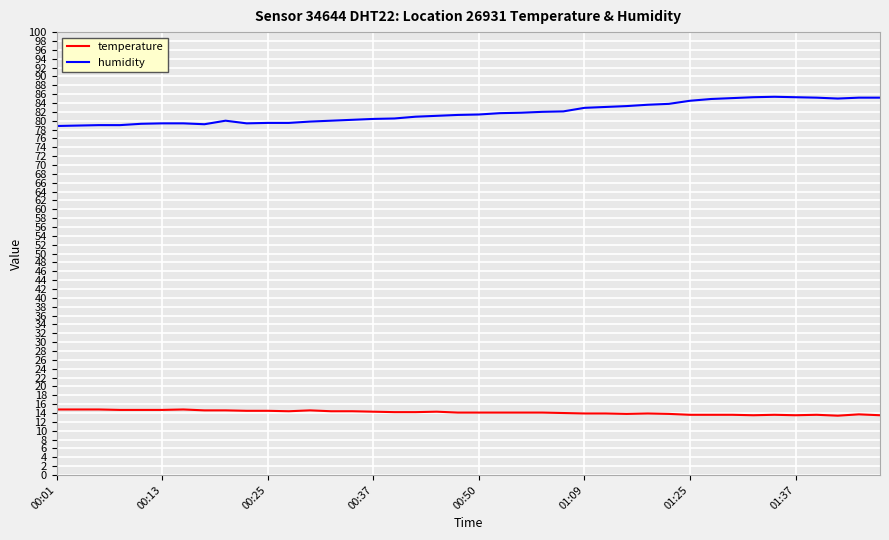

Rank the series by their average value, from lowest to highest.

temperature, humidity